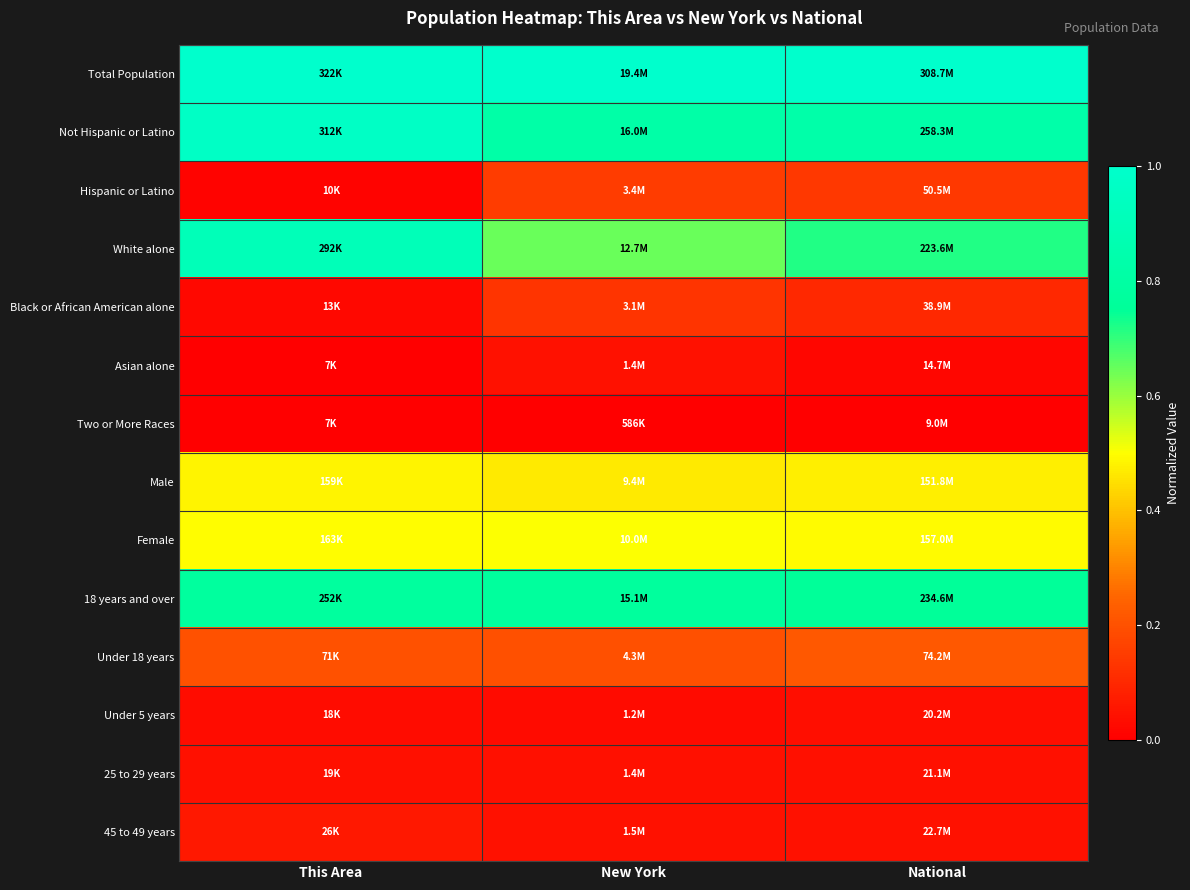

Between National and New York, which is larger?

National